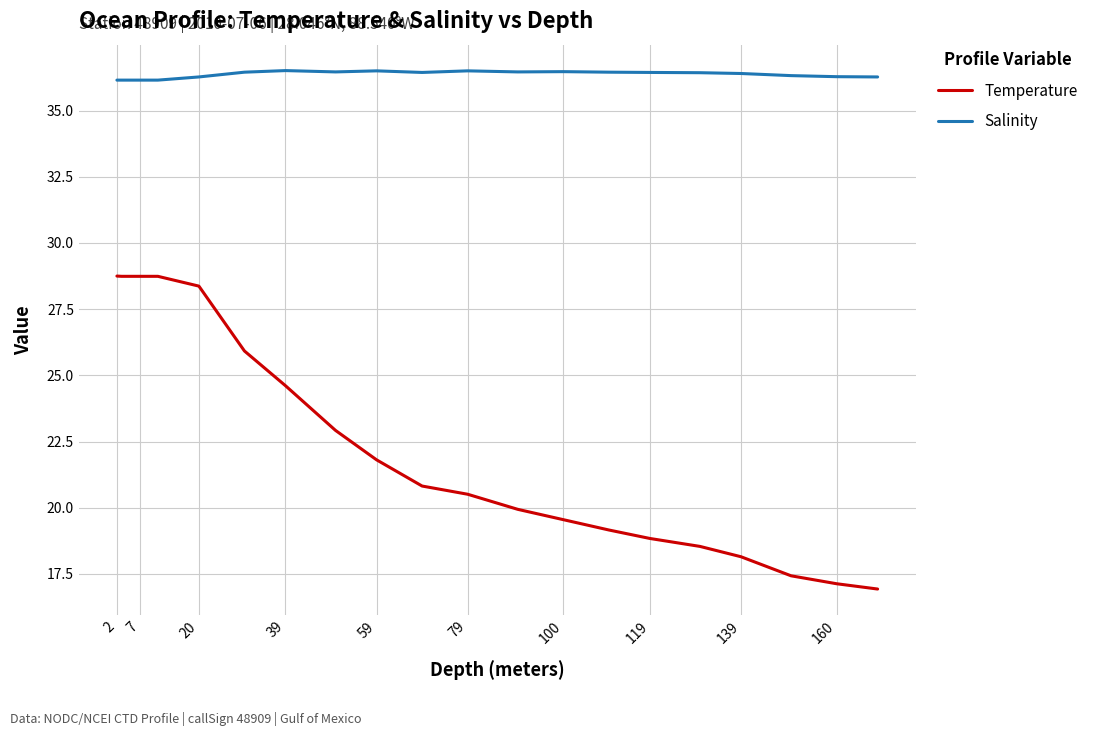

Which series has the widest spread of values?

Temperature